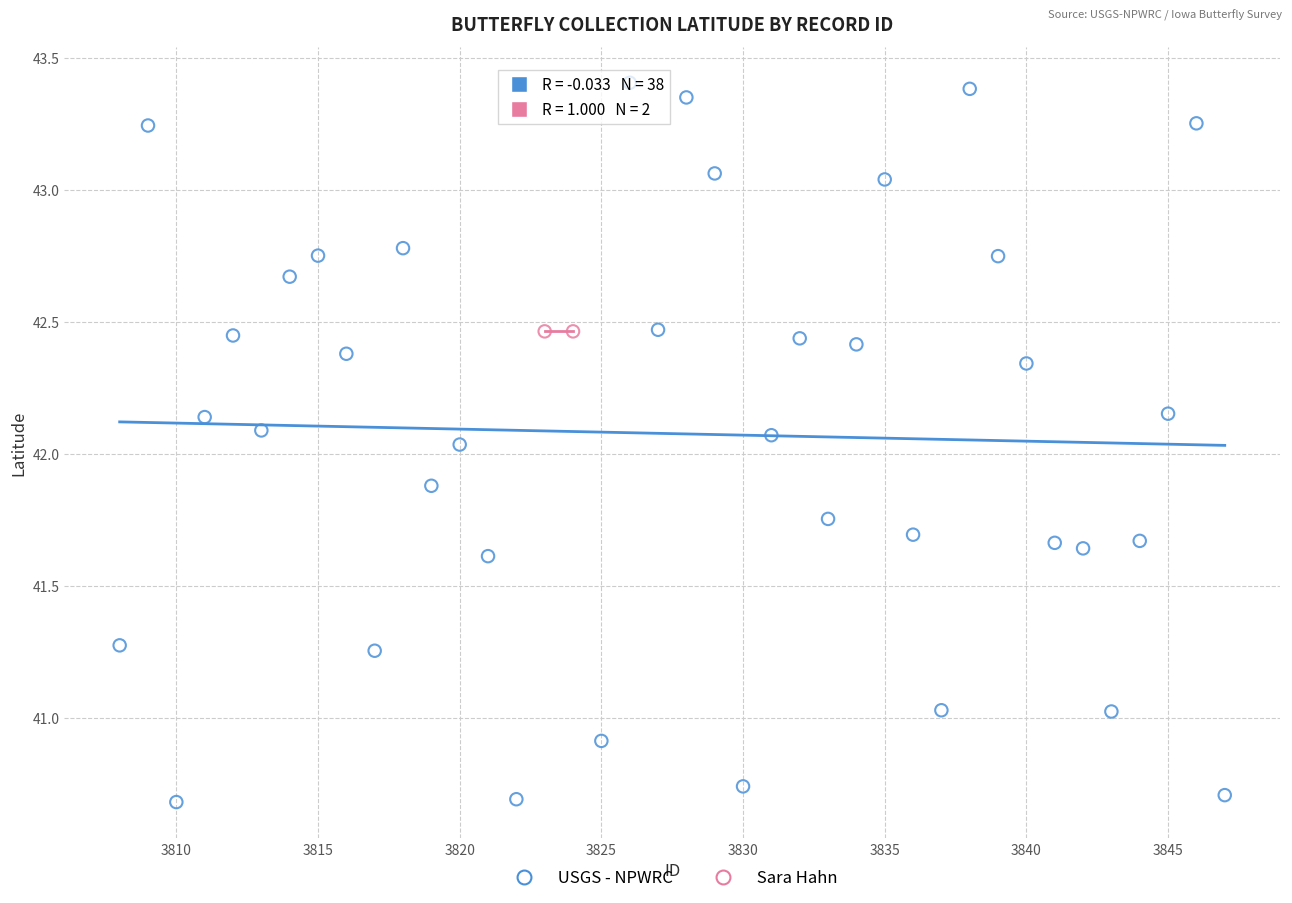

What are all the series names shown in the legend?

USGS - NPWRC, Sara Hahn